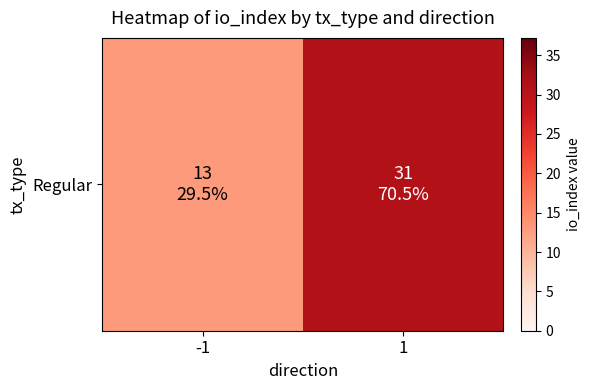

List the labels in order of value, smallest first.

-1, 1